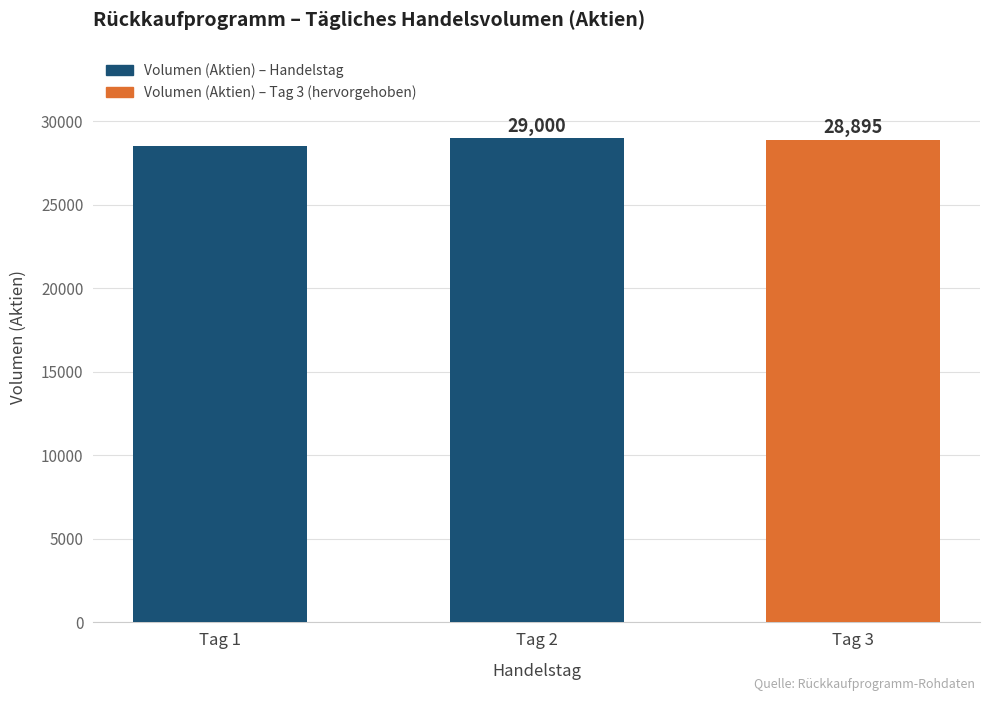

Reading left to right, extract all data points from this chart.

Tag 1=28500	Tag 2=29000	Tag 3=28895